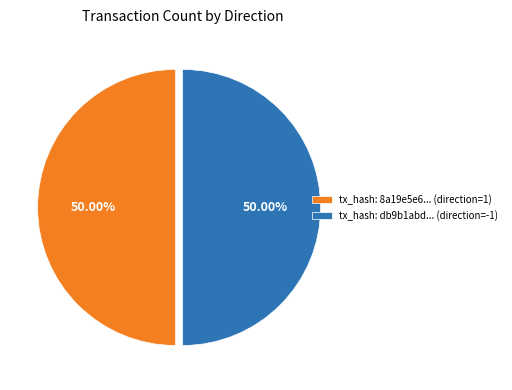

What is the ratio of the value at tx_hash: db9b1abd... (direction=-1) to the value at tx_hash: 8a19e5e6... (direction=1)?

1.0